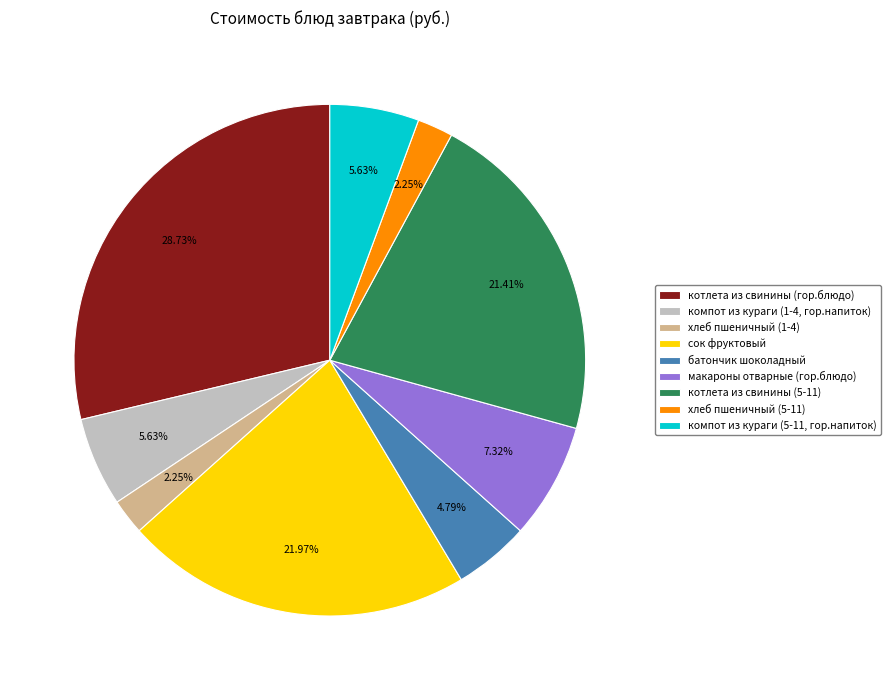

To the nearest percent, what percentage of the pie is сок фруктовый?

22%